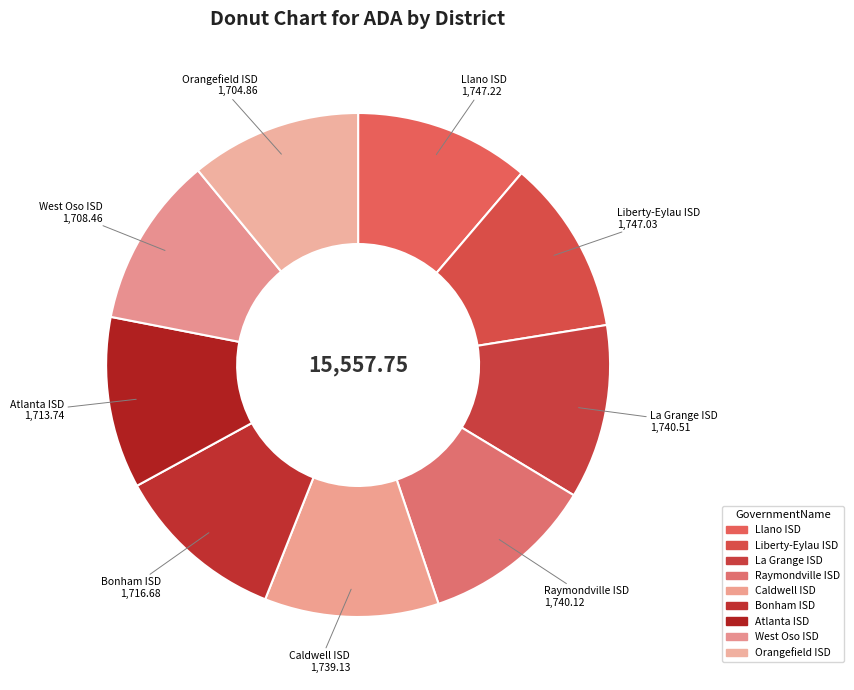

Combined, do Raymondville ISD and La Grange ISD account for over 50%?

No